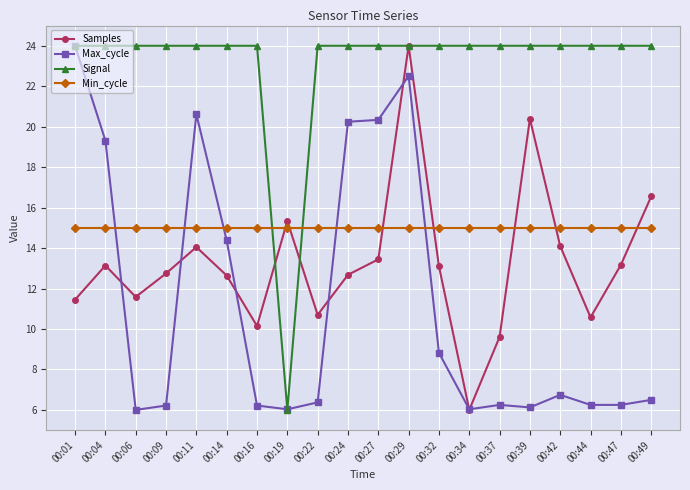

Is it true that Max_cycle equals 8.8 at 00:32?

True